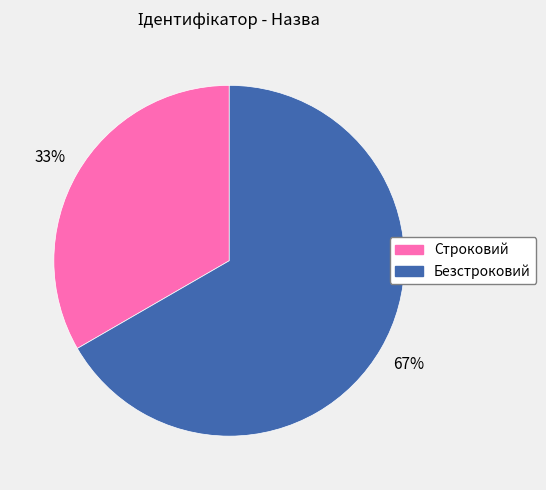

Rank the categories by value from highest to lowest.

Безстроковий, Строковий